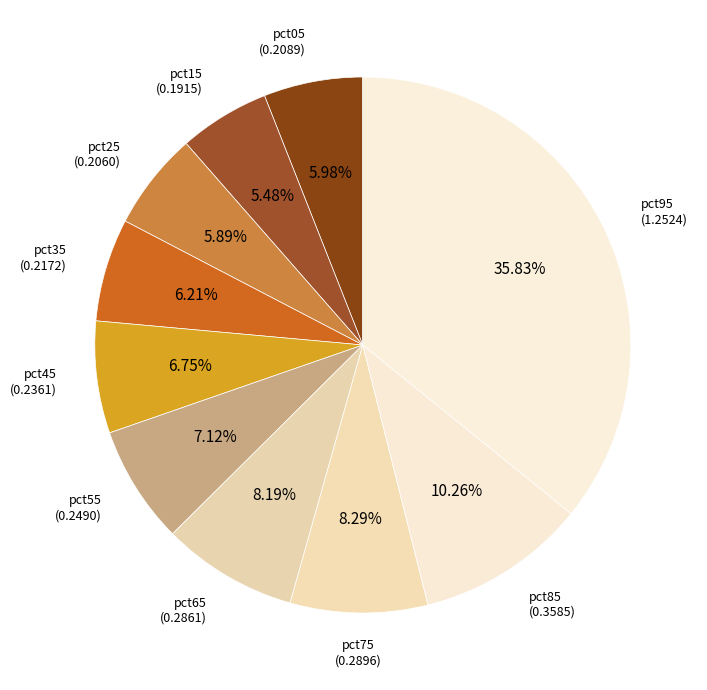

To the nearest percent, what is the combined percentage of pct85 and pct45?

17%